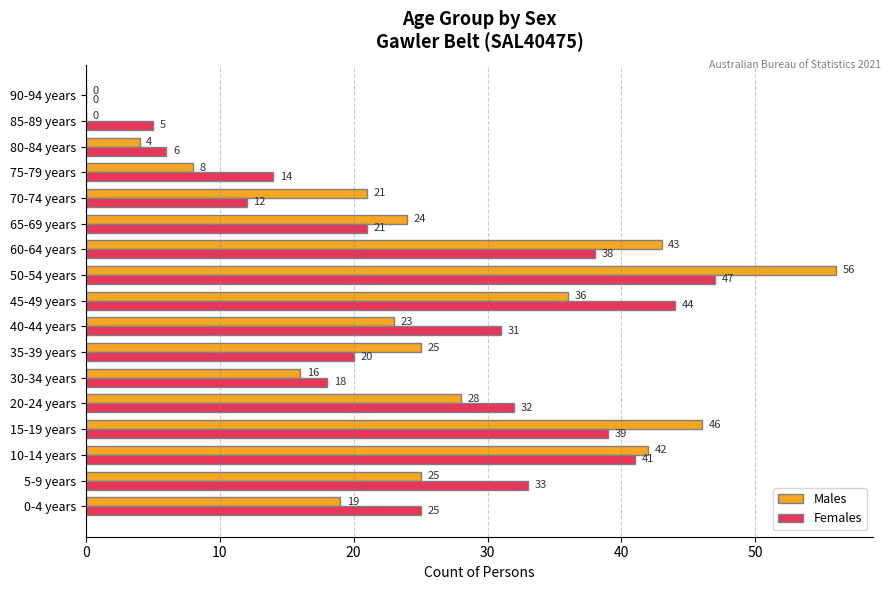

Count the number of data series in this chart.

2